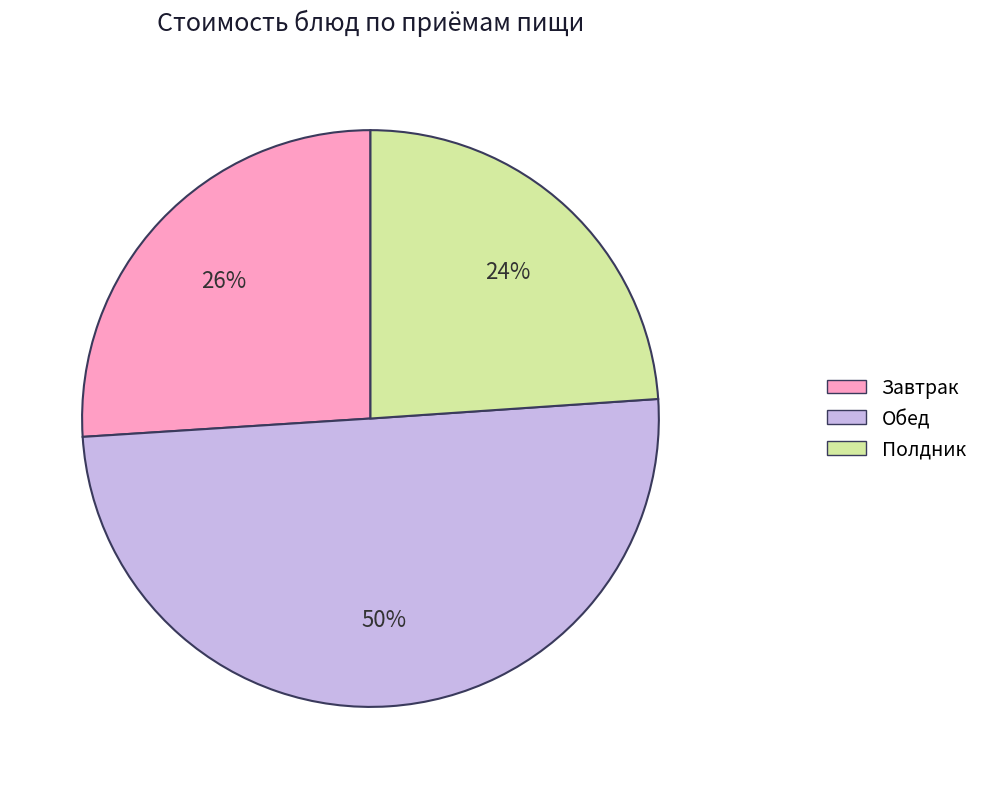

To the nearest percent, what is the difference between the largest and smallest slice percentages?

26%